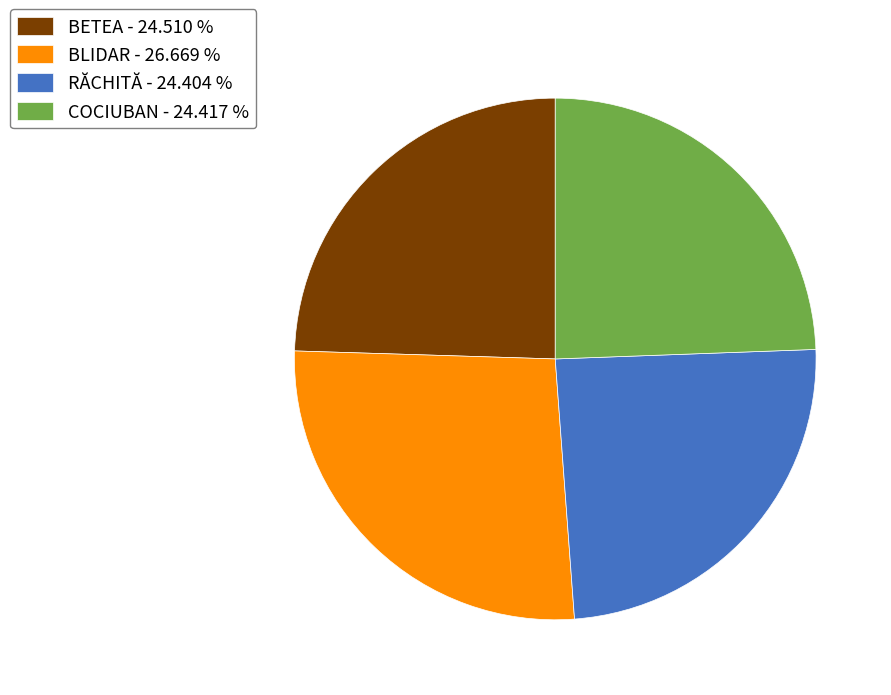

Does BLIDAR account for over 50% of the chart?

No